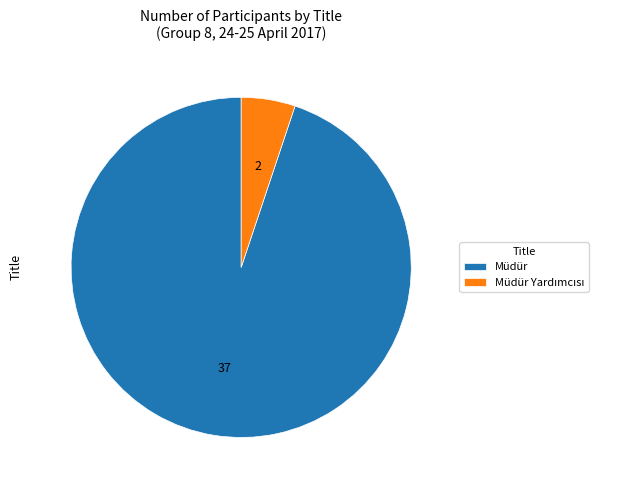

Is there a majority slice in this chart?

Yes